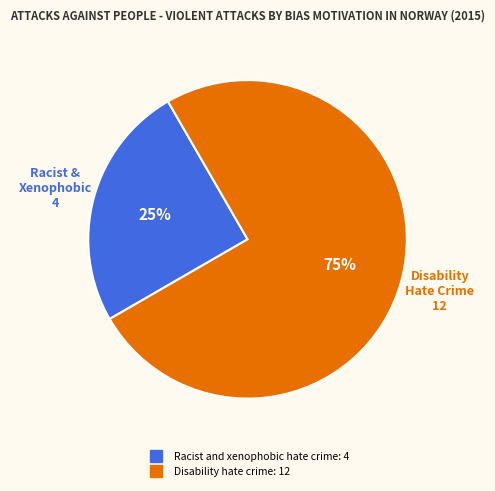

What percentage is the Disability hate crime slice, to the nearest percent?

75%